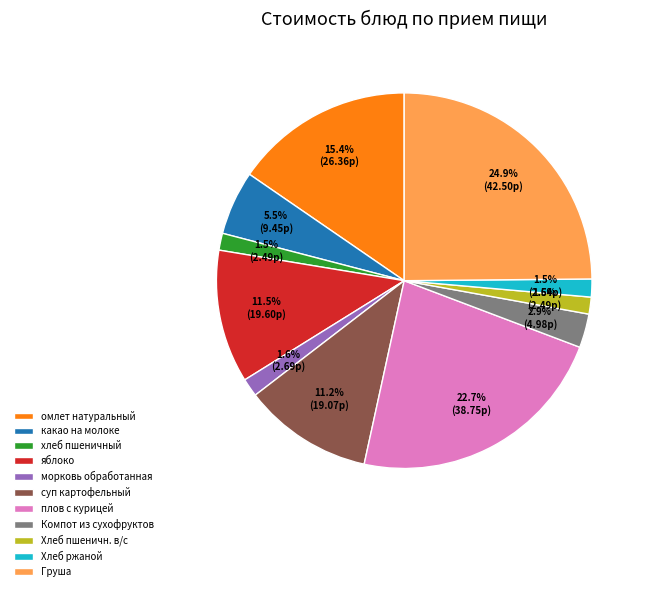

How many slices are in this pie chart?

11